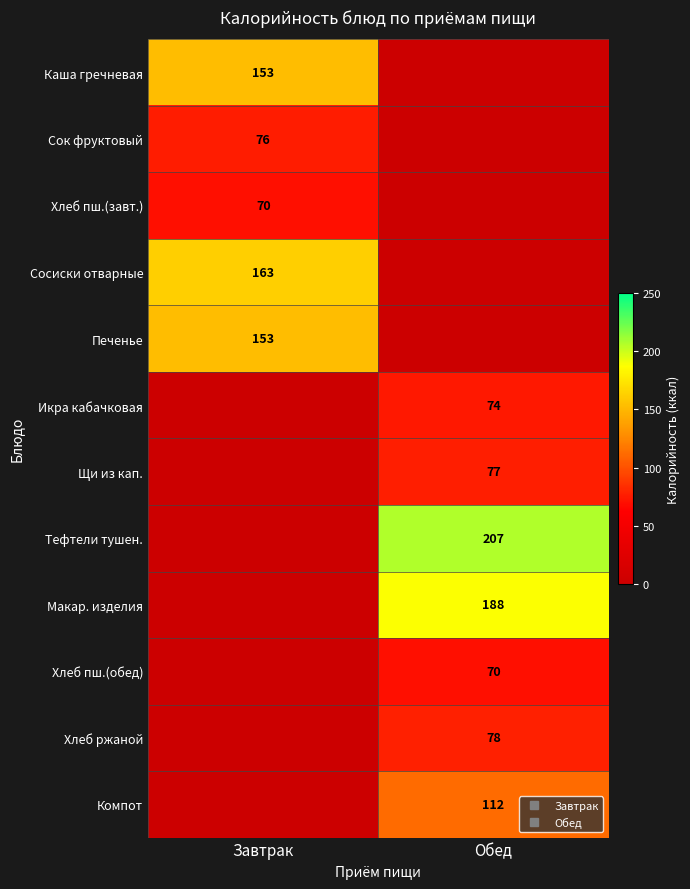

What is the total value across all series at Обед?

806